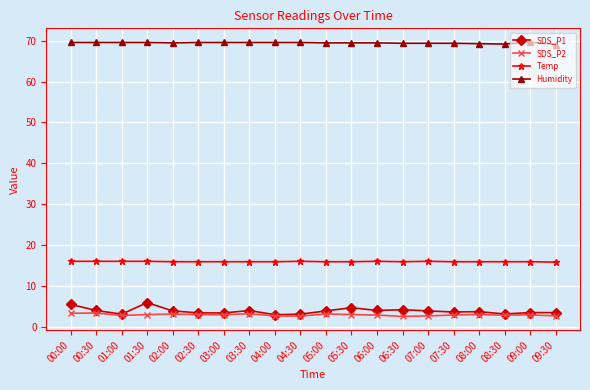

At how many categories does at least one series exceed 34?

20